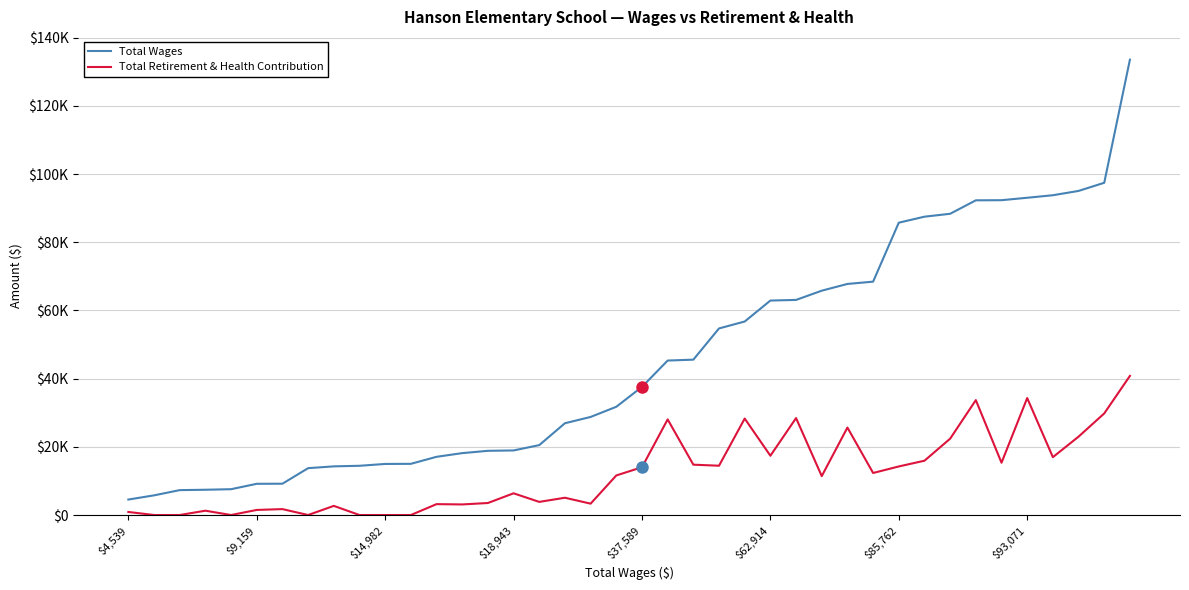

How many interior local valleys does the Total Retirement & Health Contribution series have?

11